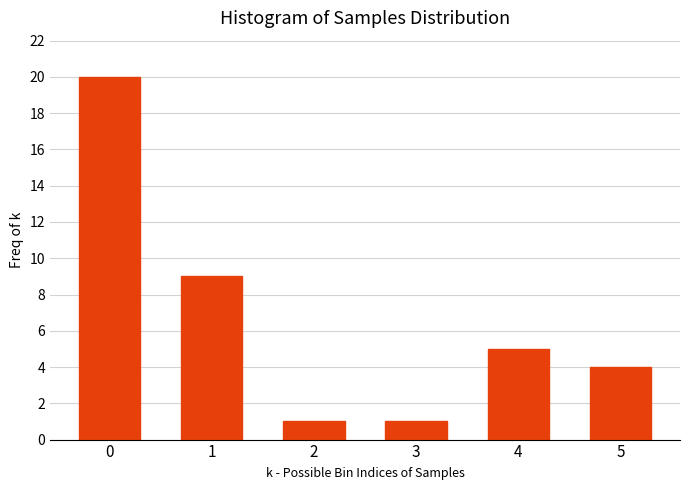

Reading left to right, list all the values displayed in this chart.

0=20	1=9	2=1	3=1	4=5	5=4